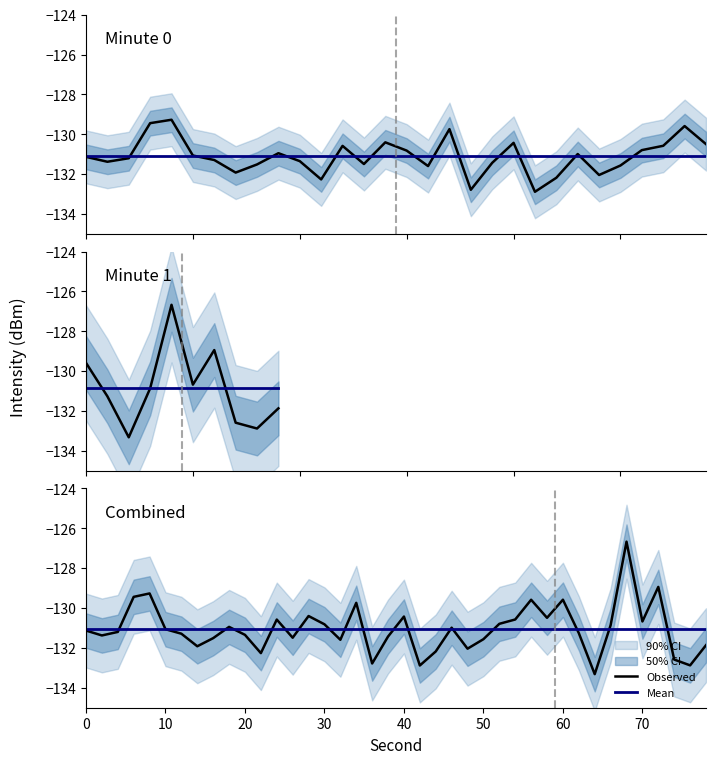

Reading right to left, what are all the values shown in this chart?

Observed: -131.9	-132.9	-132.6	-128.9	-130.7	-126.7	-130.9	-133.3	-131.3	-129.6	-130.5	-129.6	-130.6	-130.8	-131.6	-132.0	-131.0	-132.2	-132.9	-130.4	-131.4	-132.8	-129.7	-131.6	-130.8	-130.4	-131.5	-130.6	-132.3	-131.3	-130.9	-131.5	-131.9	-131.3	-131.1	-129.3	-129.4	-131.2	-131.4	-131.1
Mean: -131.0	-131.0	-131.0	-131.0	-131.0	-131.0	-131.0	-131.0	-131.0	-131.0	-131.0	-131.0	-131.0	-131.0	-131.0	-131.0	-131.0	-131.0	-131.0	-131.0	-131.0	-131.0	-131.0	-131.0	-131.0	-131.0	-131.0	-131.0	-131.0	-131.0	-131.0	-131.0	-131.0	-131.0	-131.0	-131.0	-131.0	-131.0	-131.0	-131.0